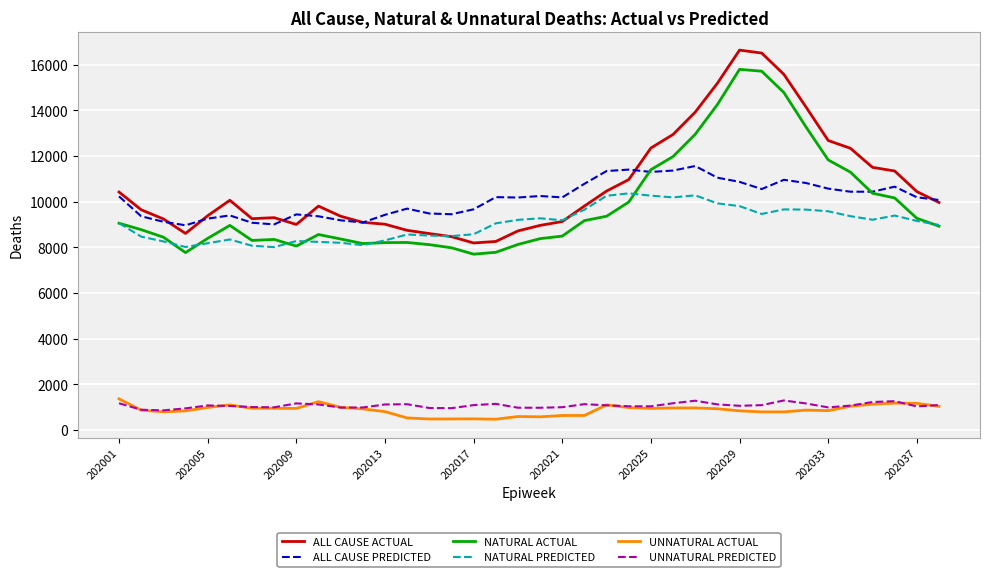

What is the minimum value for ALL CAUSE ACTUAL?

8192.2